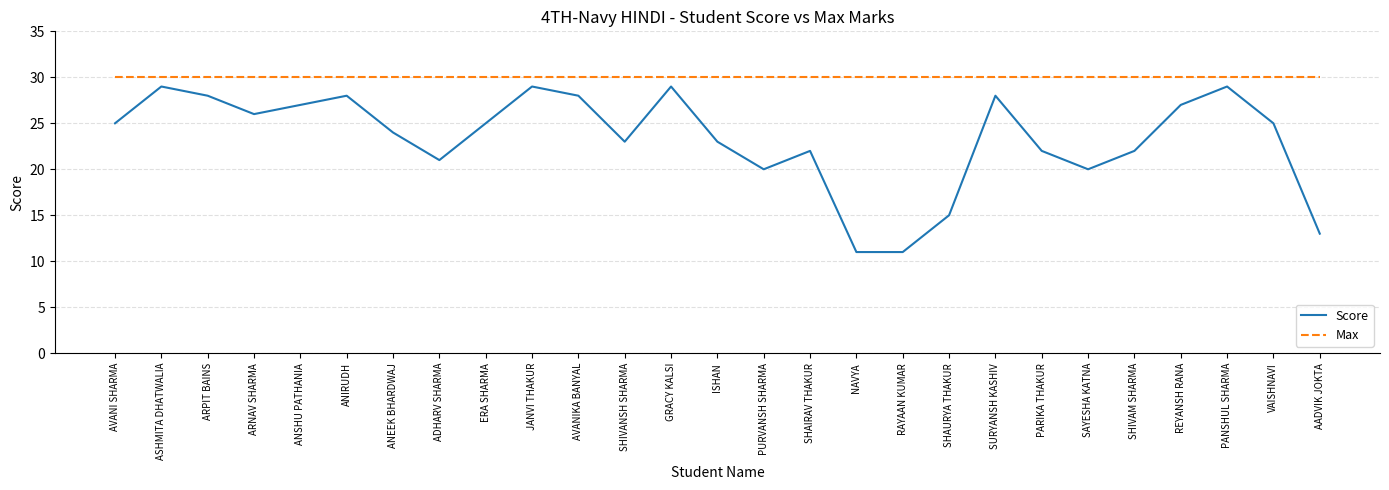

What position from the right is SHAURYA THAKUR?

9